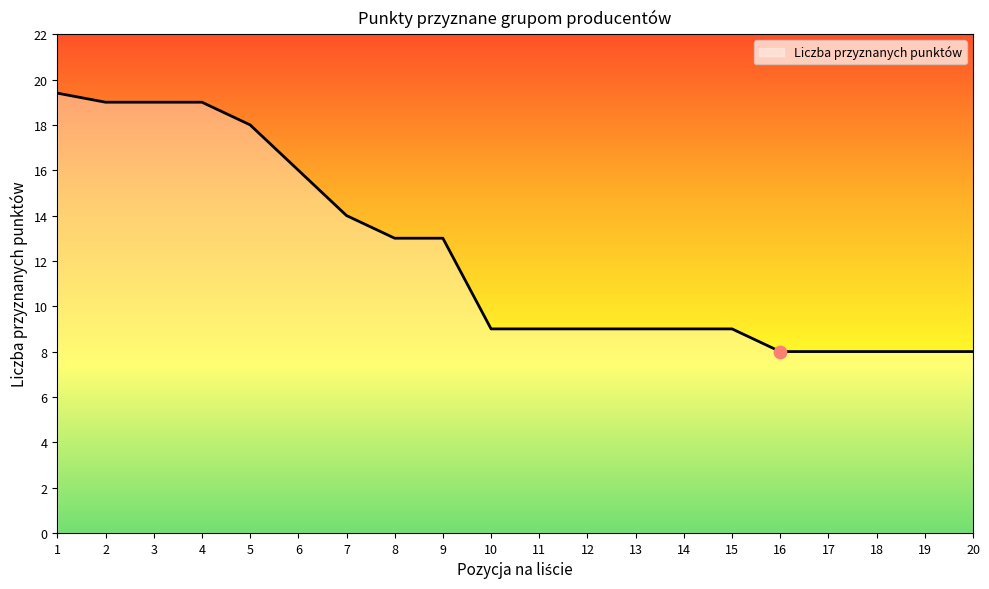

What is the change in value from 14 to 17?

-1.0